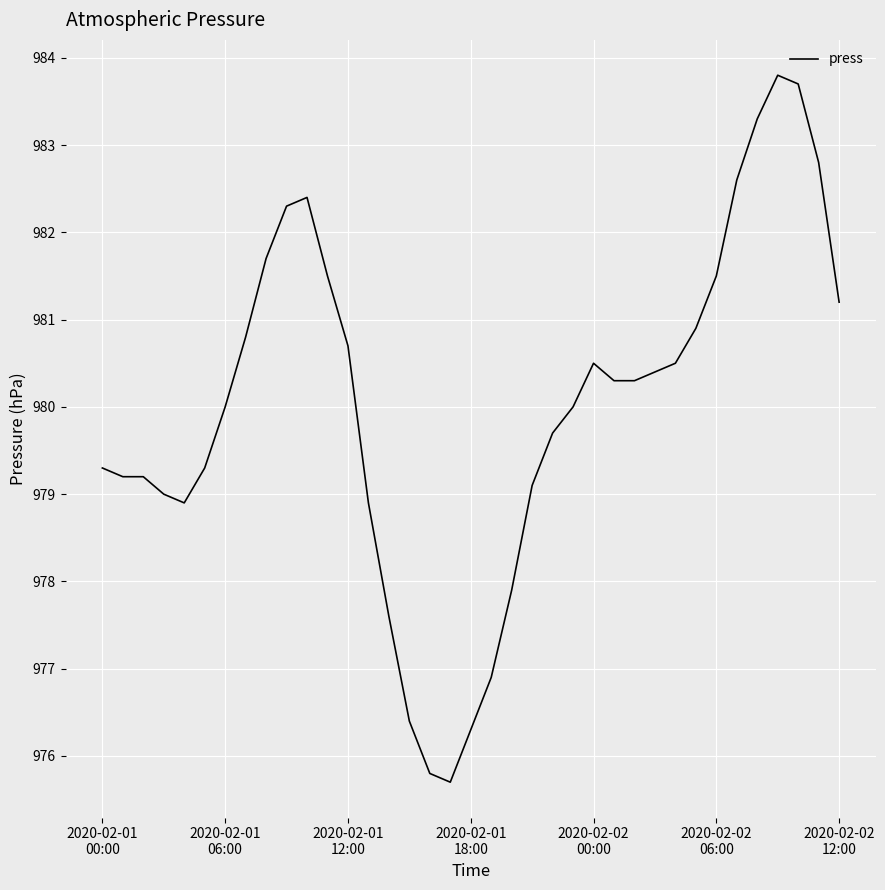

What is the difference between the maximum and minimum values?

8.1